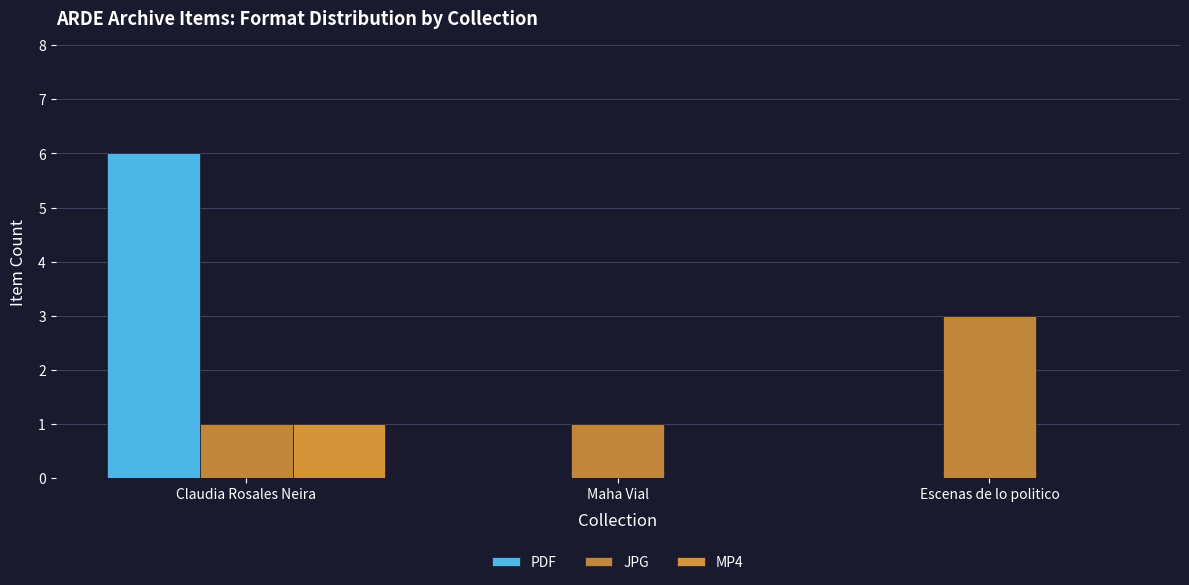

The JPG series shows 0 at Claudia Rosales Neira. True or false?

False